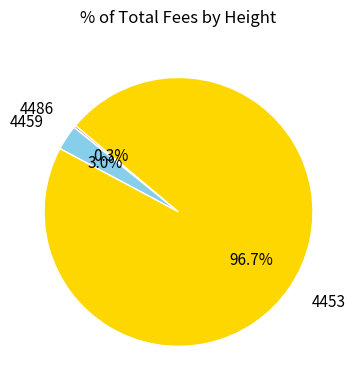

Does any single category account for the majority?

Yes